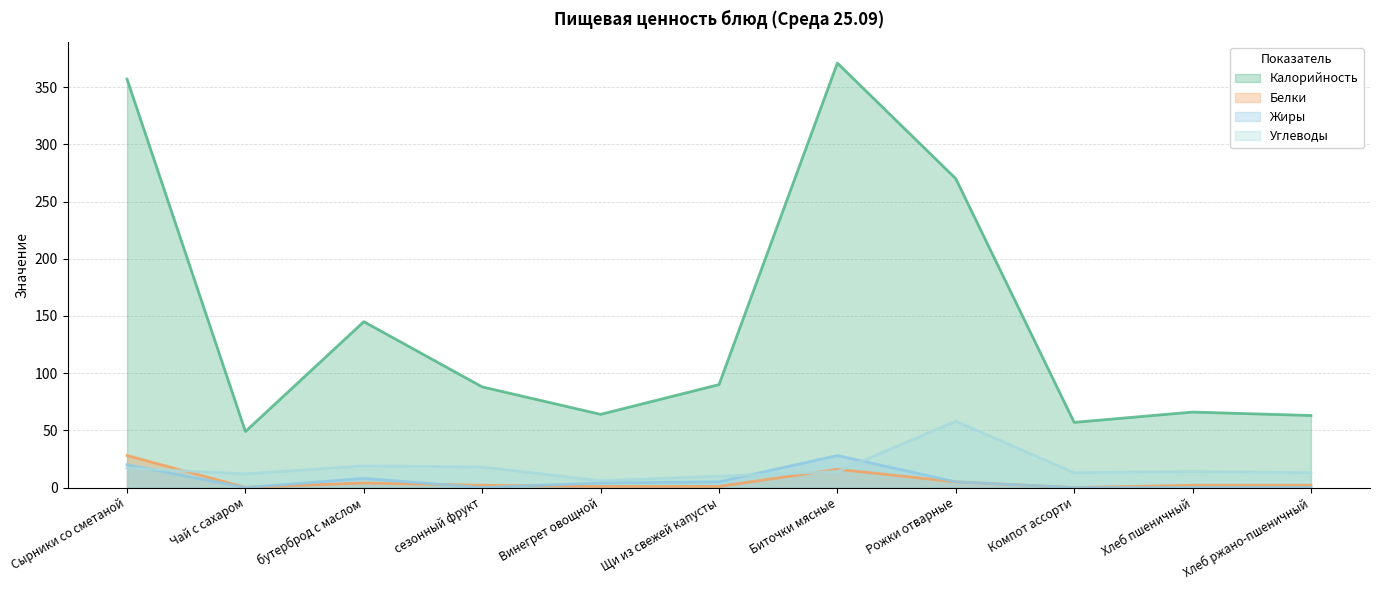

Which has a higher value, бутерброд с маслом or Сырники со сметаной?

Сырники со сметаной